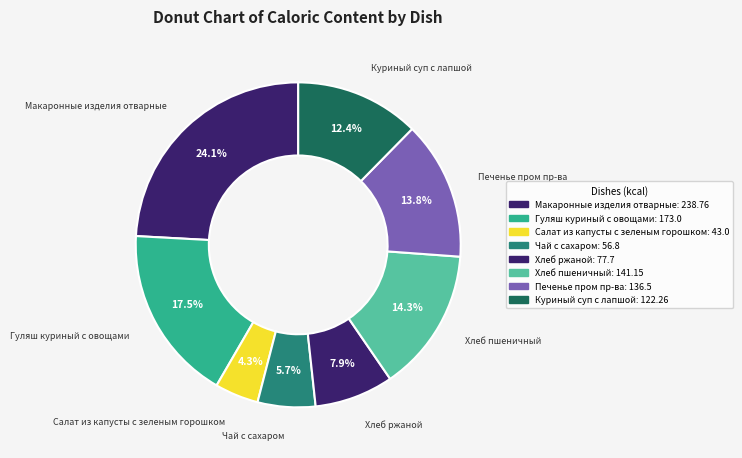

How many slices are in this pie chart?

8